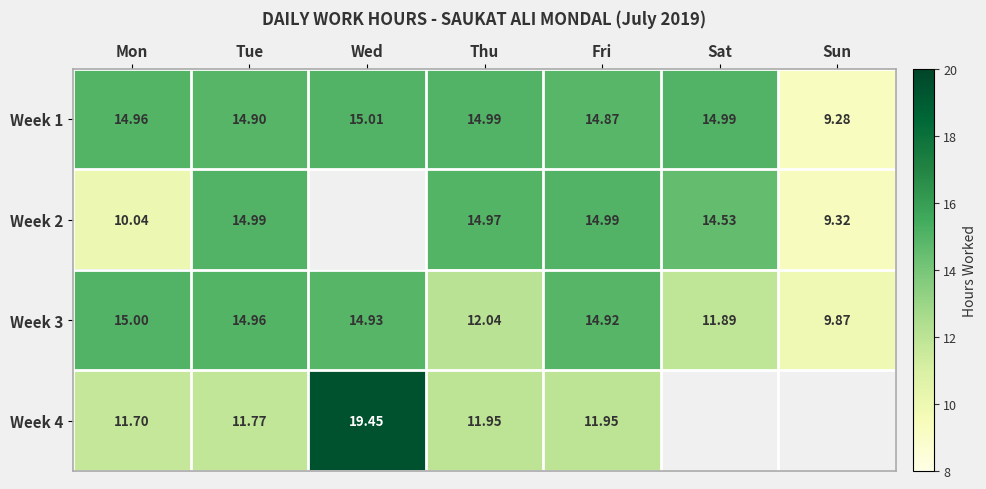

At which label does Week 1 first exceed 14?

Mon